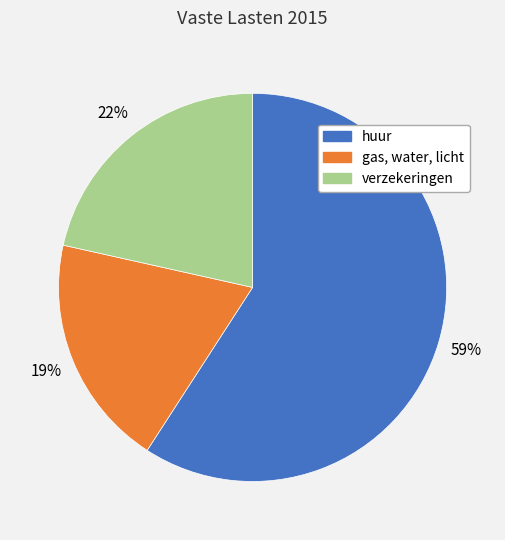

Is there a majority slice in this chart?

Yes